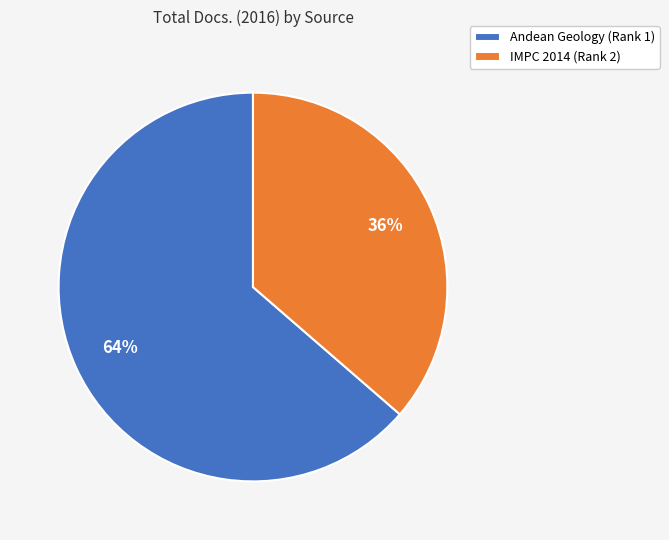

Do IMPC 2014 (Rank 2) and Andean Geology (Rank 1) together represent more than half of the pie?

Yes